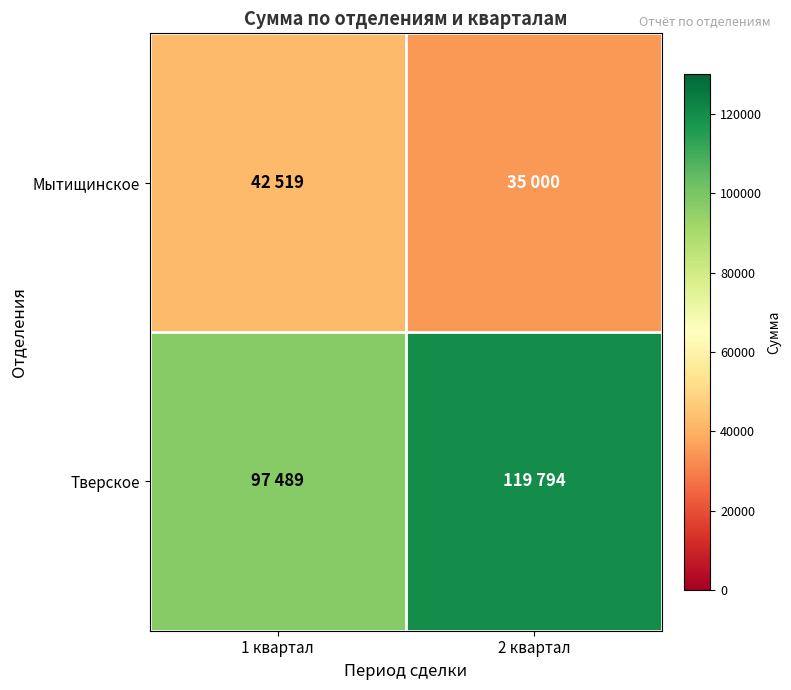

What is the minimum value shown in the chart?

35000